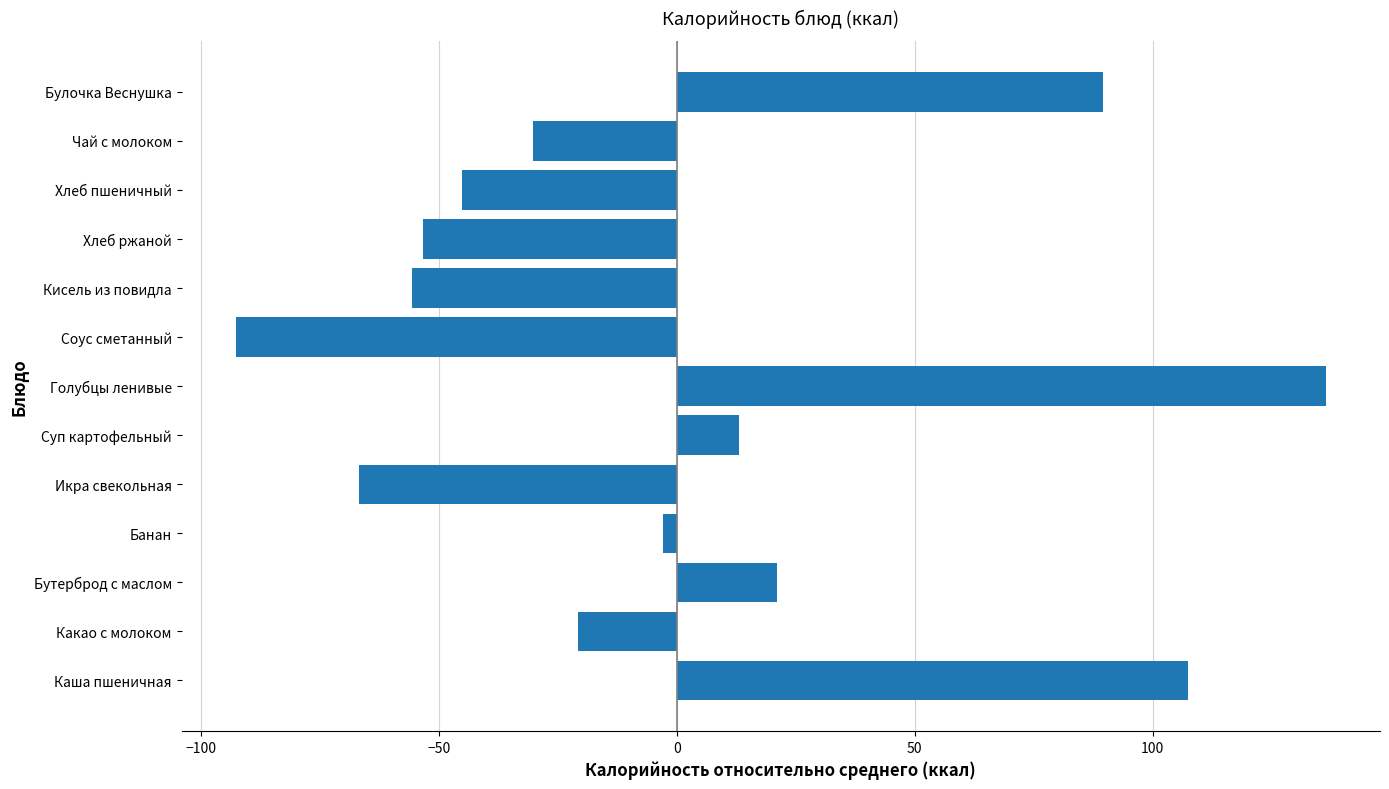

How many bars are there in total?

13